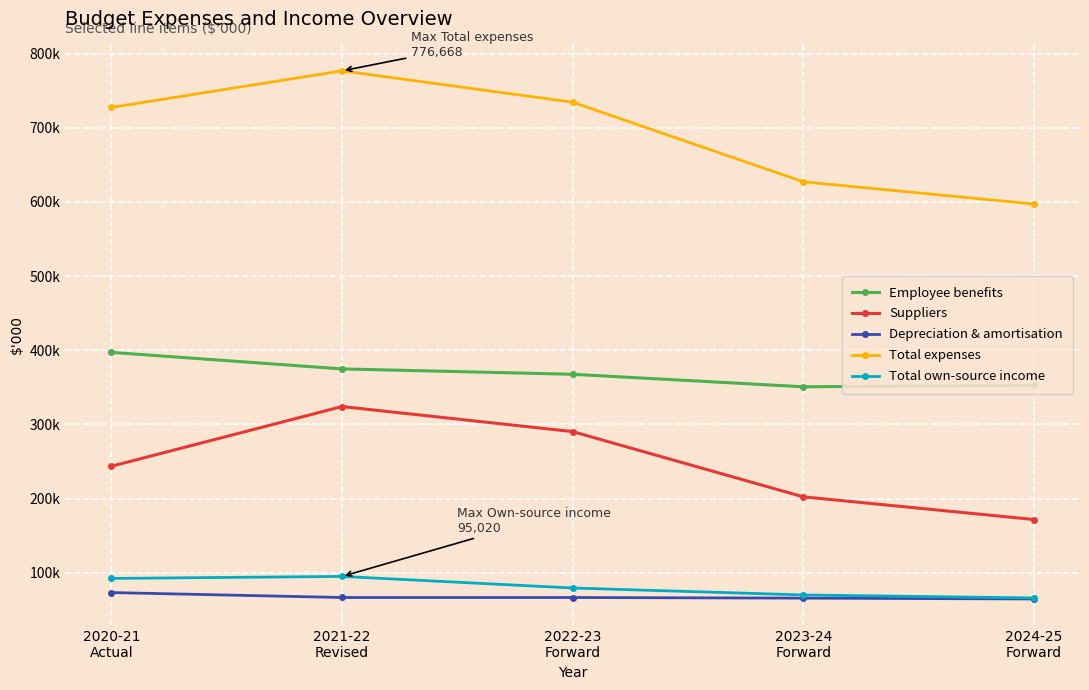

Reading left to right, transcribe all the data shown in this chart.

Employee benefits: 2020-21
Actual=397099	2021-22
Revised=374799	2022-23
Forward=367581	2023-24
Forward=350702	2024-25
Forward=352708
Suppliers: 2020-21
Actual=243569	2021-22
Revised=324057	2022-23
Forward=290273	2023-24
Forward=202331	2024-25
Forward=171751
Depreciation & amortisation: 2020-21
Actual=73261	2021-22
Revised=66607	2022-23
Forward=66588	2023-24
Forward=65754	2024-25
Forward=64612
Total expenses: 2020-21
Actual=727370	2021-22
Revised=776668	2022-23
Forward=734386	2023-24
Forward=627098	2024-25
Forward=597137
Total own-source income: 2020-21
Actual=92298	2021-22
Revised=95020	2022-23
Forward=79414	2023-24
Forward=70032	2024-25
Forward=66007